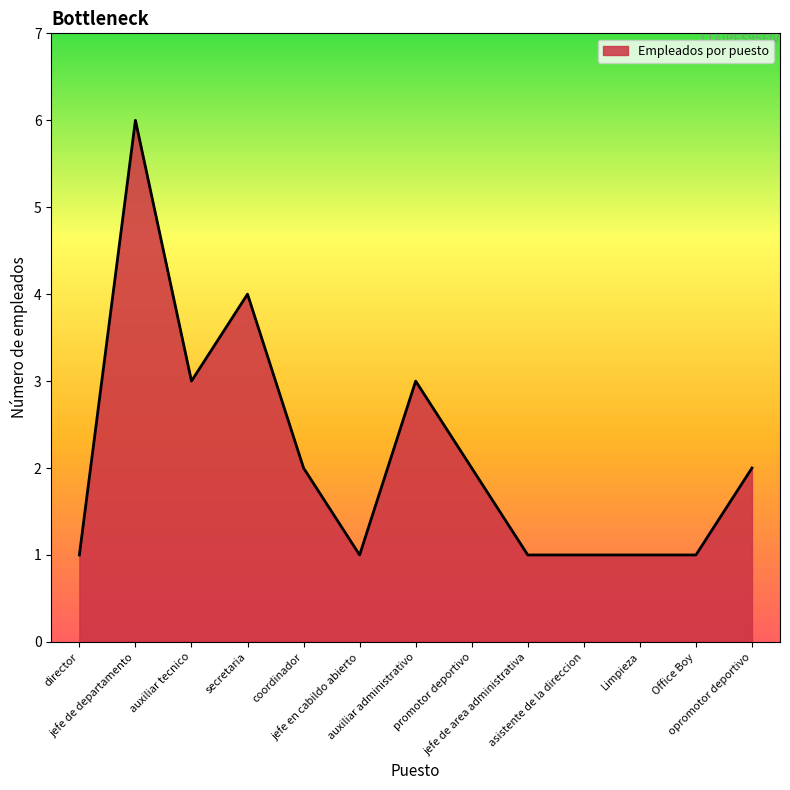

Does the chart display data point markers on the line(s)?

No